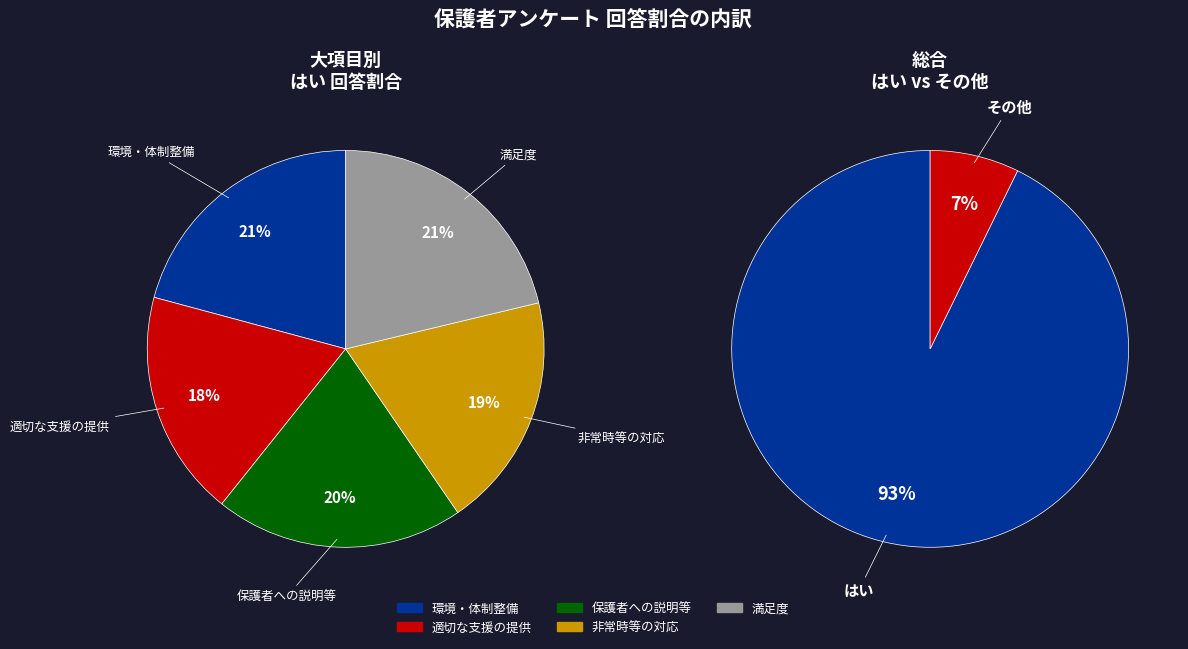

To the nearest percent, what is the difference between the 非常時等の対応 and 満足度 slice percentages?

2%